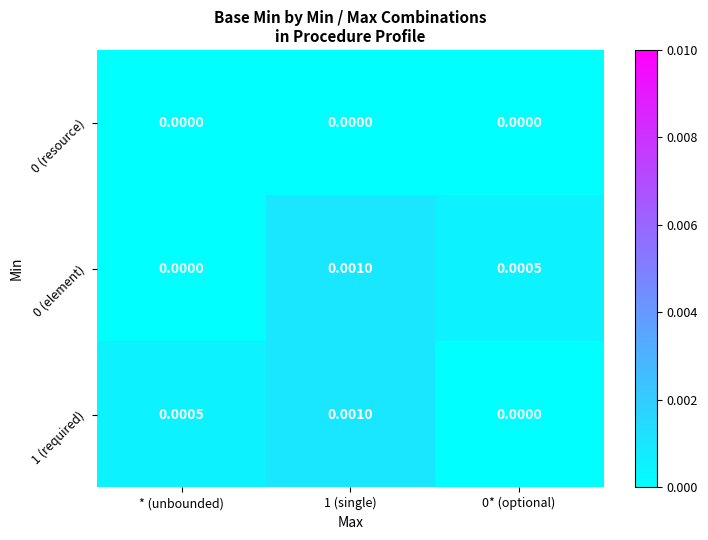

Where is 0 (element) nearest to the value 0?

* (unbounded)